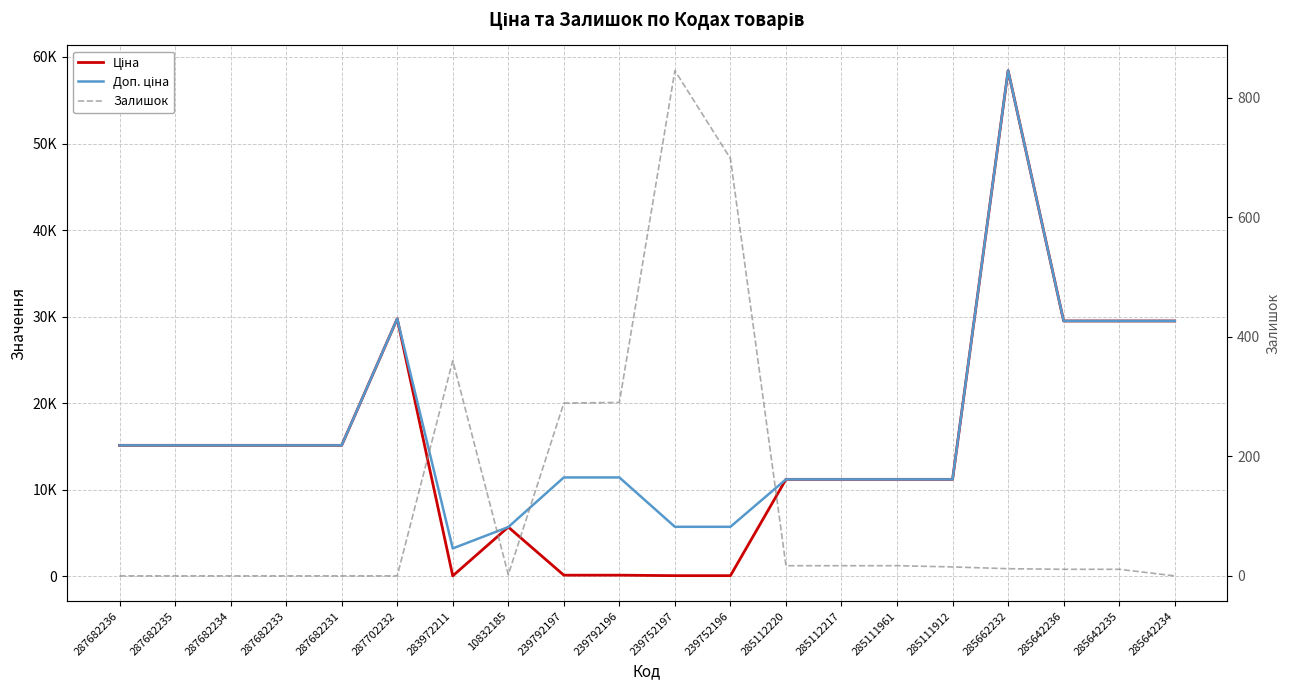

True or false: Ціна and Доп. ціна intersect in this chart.

False